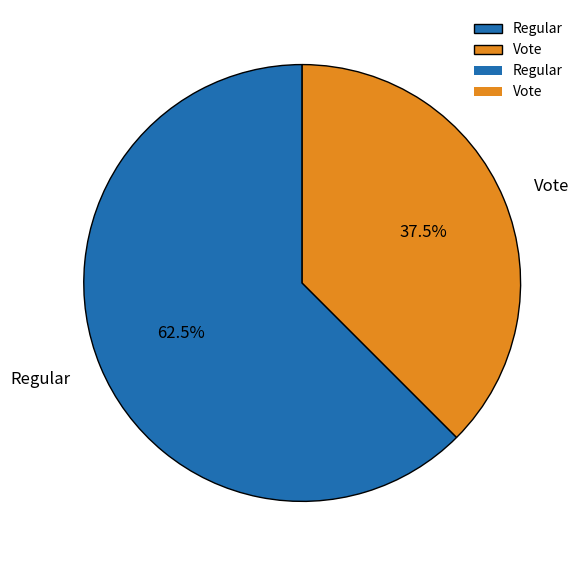

What is the smallest slice in the pie chart?

Vote